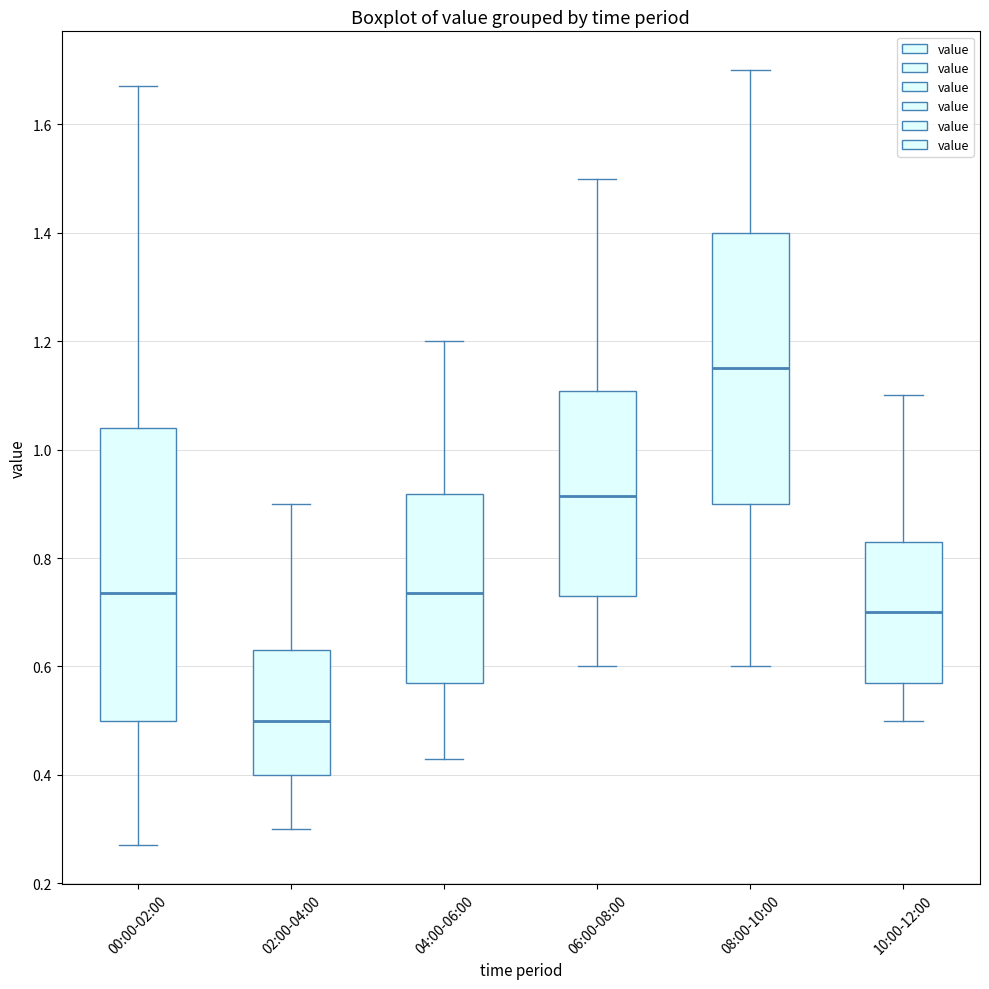

Reading left to right, transcribe this box plot: for each box, give where its median line is, the range the box spans, and where its two whiskers end, as read against the y-axis. The values are not printed on the chart, so give them approximately, as read against the axis.

00:00-02:00: median 0.74, box 0.50 to 1.04, whiskers 0.28 to 1.68
02:00-04:00: median 0.50, box 0.40 to 0.64, whiskers 0.30 to 0.90
04:00-06:00: median 0.74, box 0.58 to 0.92, whiskers 0.44 to 1.20
06:00-08:00: median 0.92, box 0.74 to 1.10, whiskers 0.60 to 1.50
08:00-10:00: median 1.16, box 0.90 to 1.40, whiskers 0.60 to 1.70
10:00-12:00: median 0.70, box 0.58 to 0.84, whiskers 0.50 to 1.10